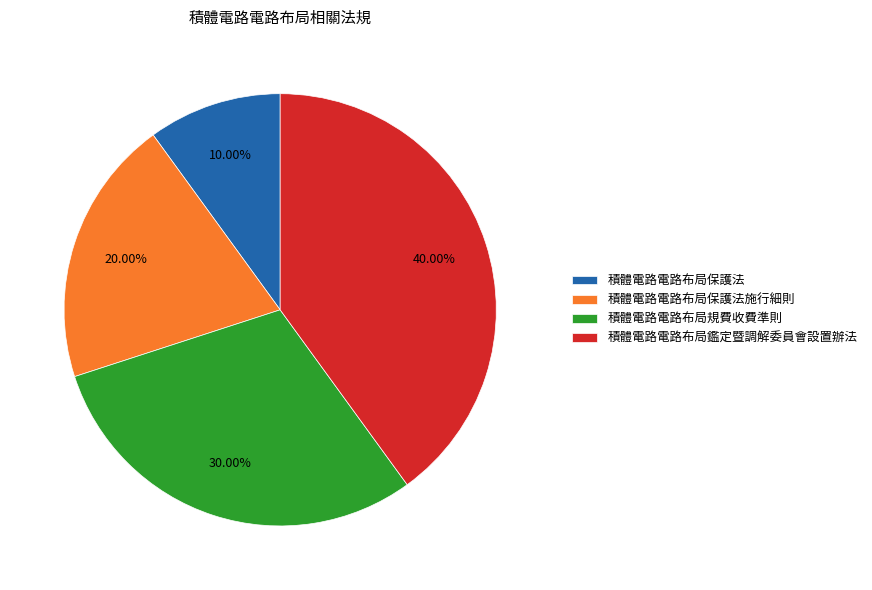

To the nearest percent, what is the difference between the largest and smallest slice percentages?

30%